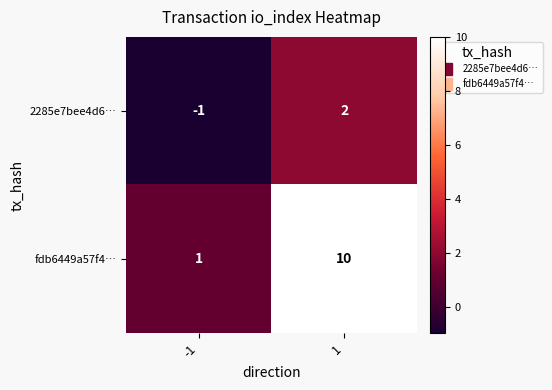

At how many categories does at least one series exceed 7?

1